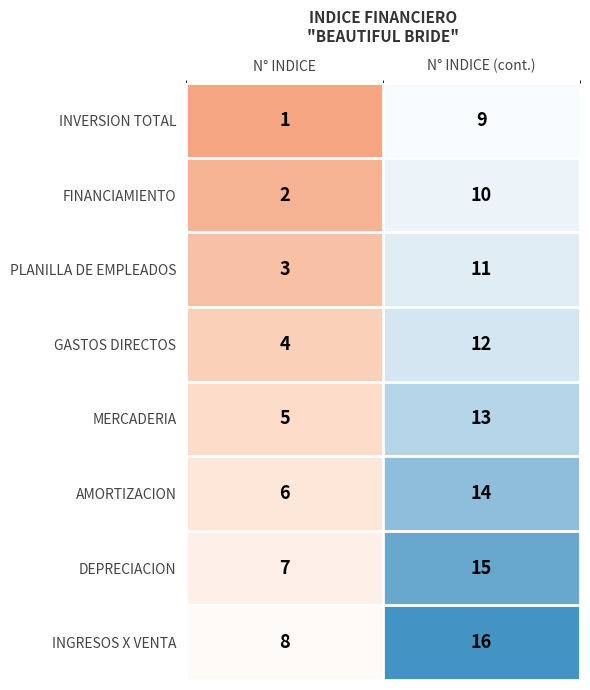

Reading left to right, what are all the values shown in this chart?

INVERSION TOTAL: 1	9
FINANCIAMIENTO: 2	10
PLANILLA DE EMPLEADOS: 3	11
GASTOS DIRECTOS: 4	12
MERCADERIA: 5	13
AMORTIZACION: 6	14
DEPRECIACION: 7	15
INGRESOS X VENTA: 8	16